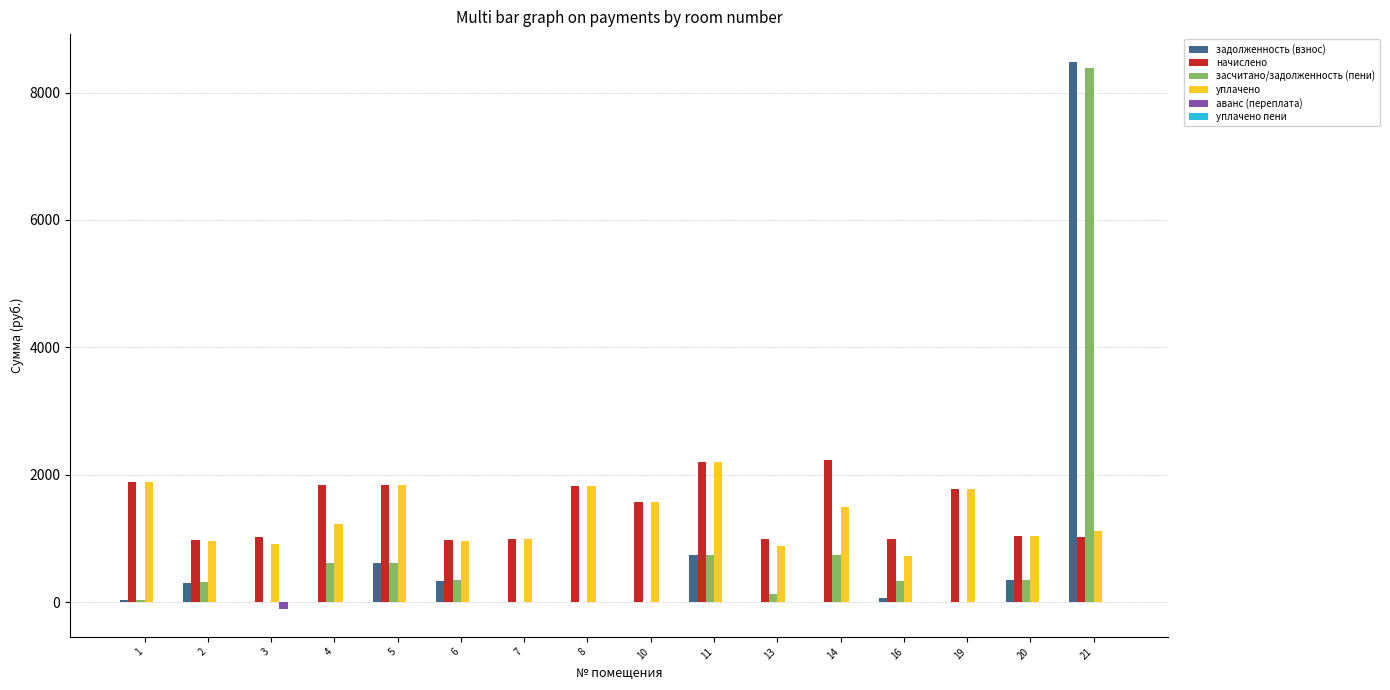

How many data points in задолженность (взнос) are above 27?

8